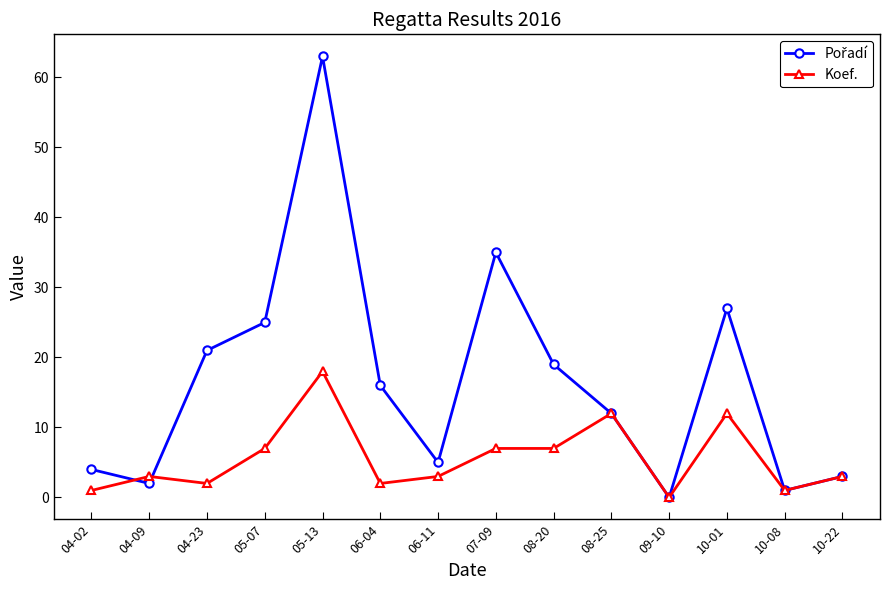

At how many categories does at least one series exceed 22?

4